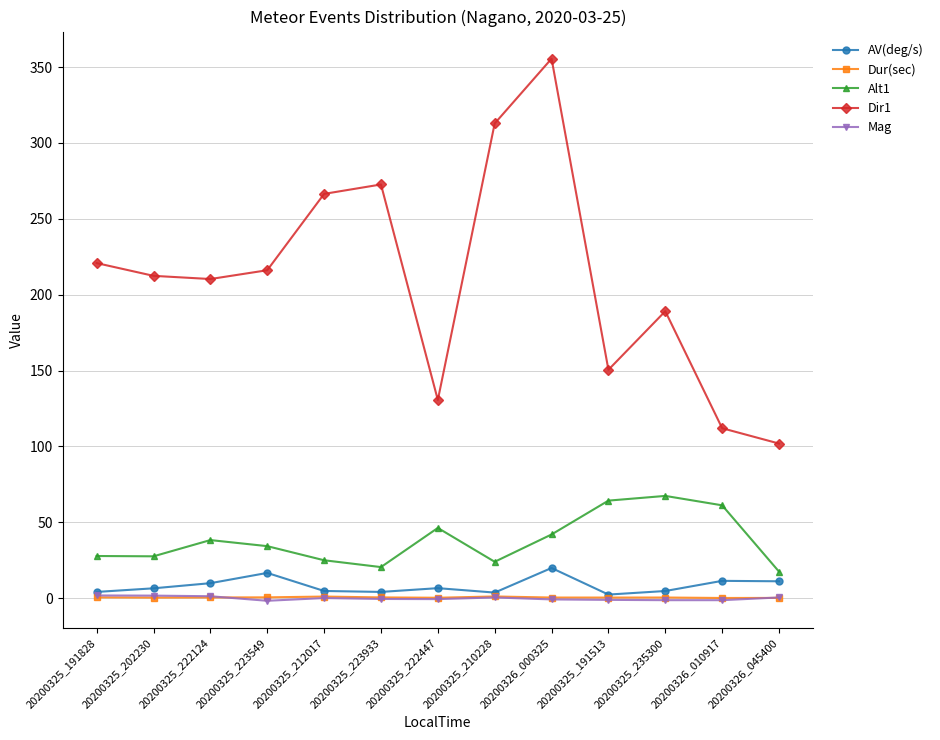

Which series has the largest total across all categories?

Dir1